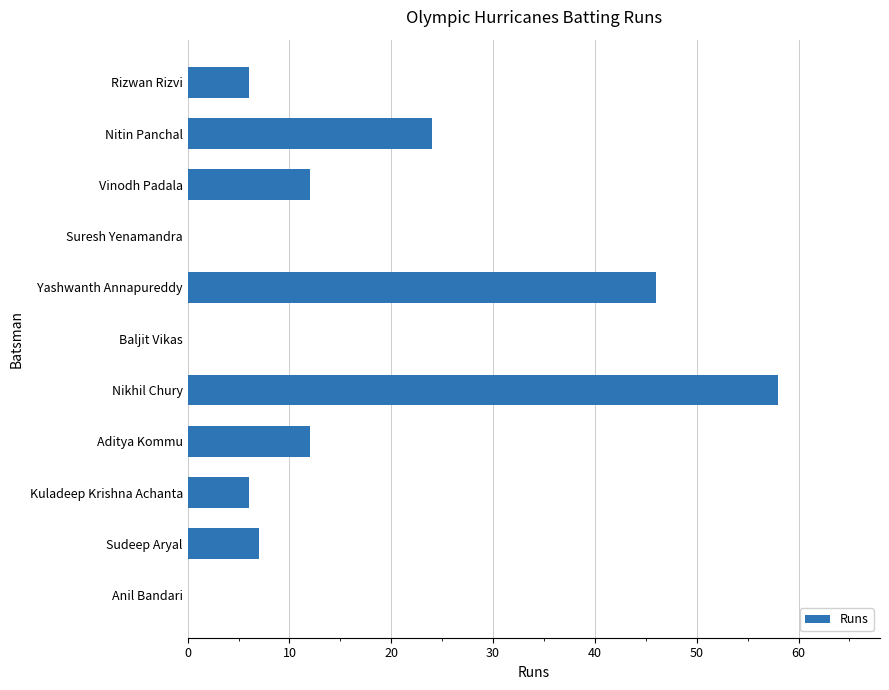

The chart shows a value of 6 at Kuladeep Krishna Achanta. True or false?

True